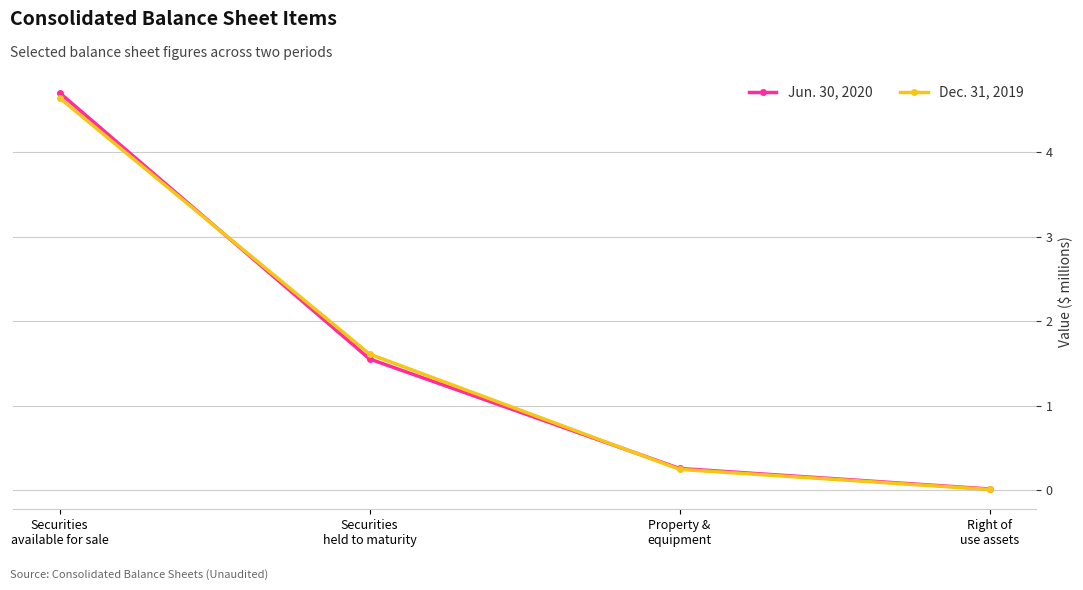

Rank the series by their maximum value, from highest to lowest.

Jun. 30, 2020, Dec. 31, 2019